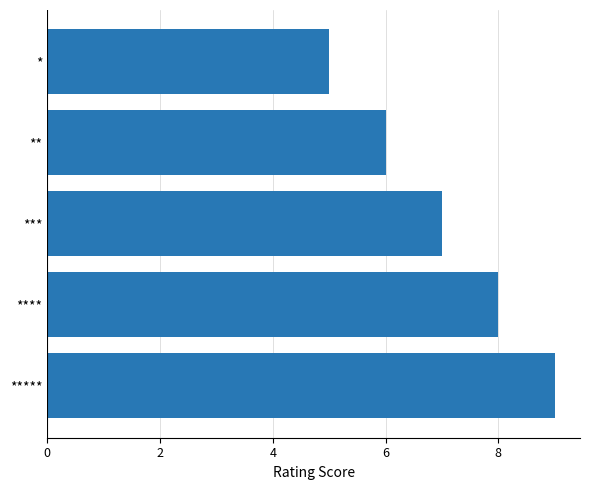

How many data points are less than 7?

2